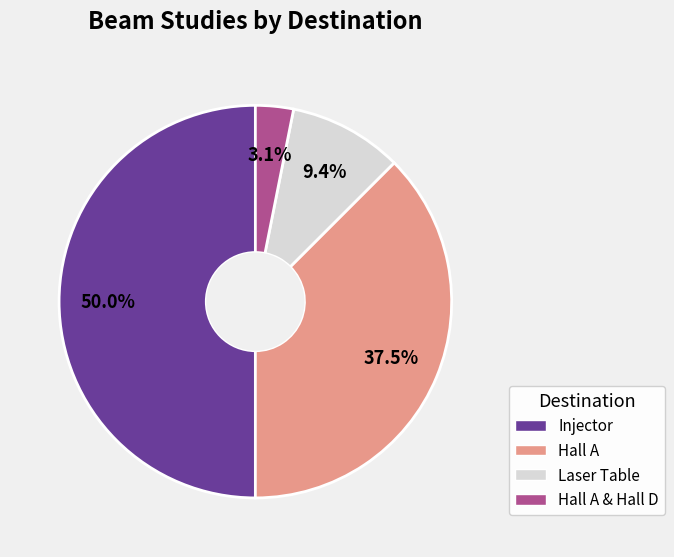

How many segments does this pie chart have?

4